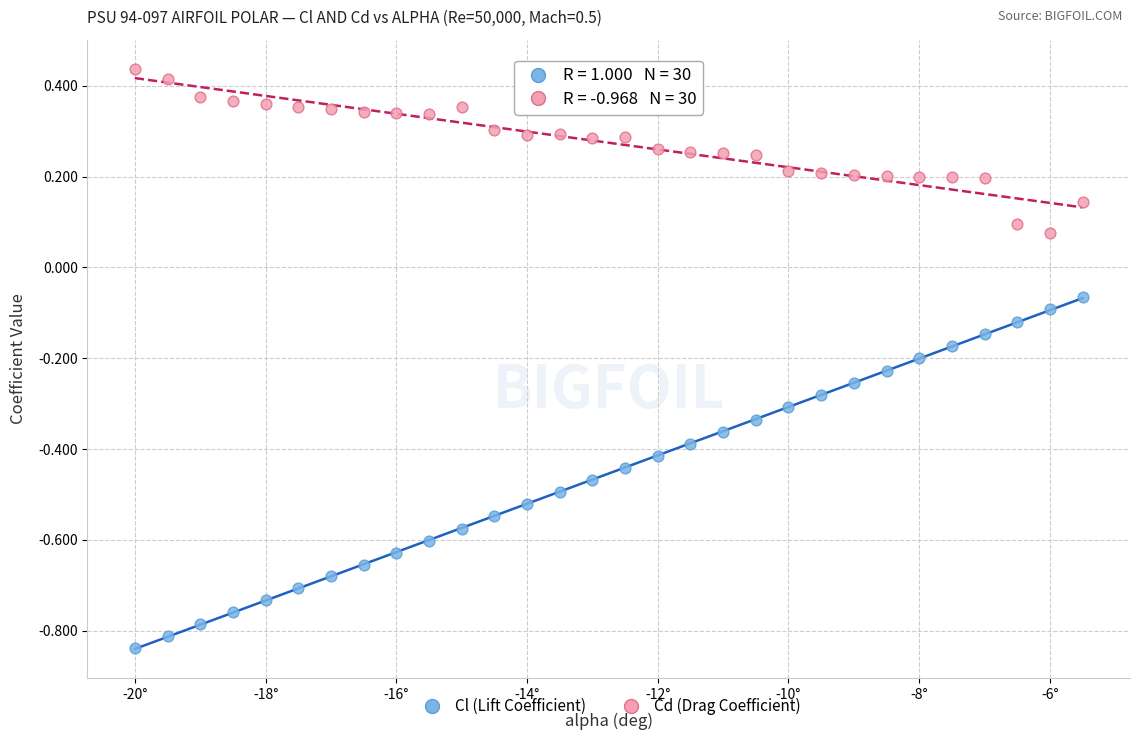

Across all data points, what is the range of Y values (max minus min)?

1.3